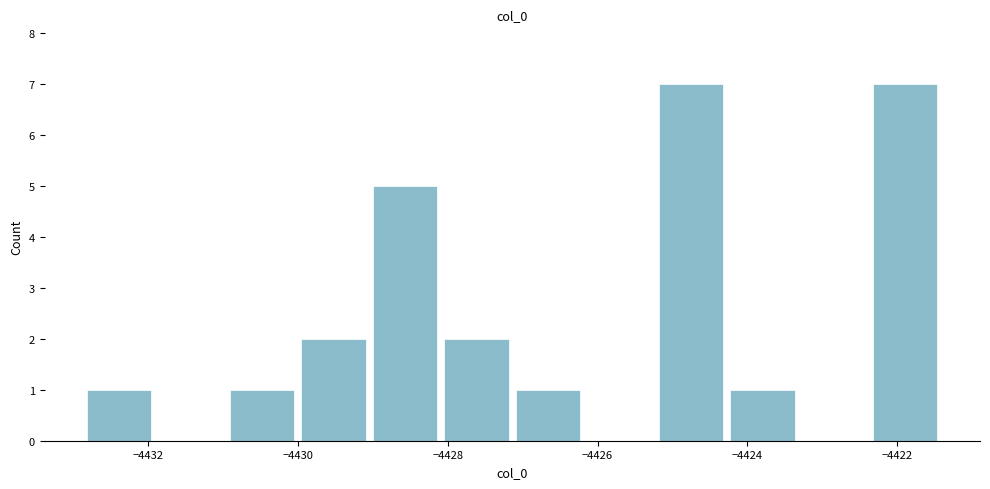

Reading left to right, transcribe this chart: for each bar, give the range it covers on the x-axis and its height. Neither the bar edges nor the heights are printed on the chart, so give them approximately, as read against the axes.

-4432.8 to -4431.8: 1
-4431.8 to -4431.0: 0
-4431.0 to -4430.0: 1
-4430.0 to -4429.0: 2
-4429.0 to -4428.0: 5
-4428.0 to -4427.0: 2
-4427.0 to -4426.2: 1
-4426.2 to -4425.2: 0
-4425.2 to -4424.2: 7
-4424.2 to -4423.2: 1
-4423.2 to -4422.4: 0
-4422.4 to -4421.4: 7